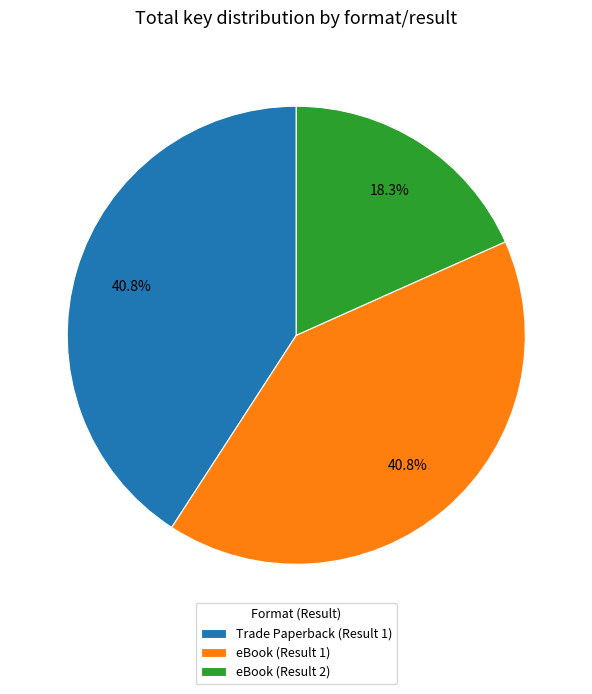

Which slice is the smallest?

eBook (Result 2)